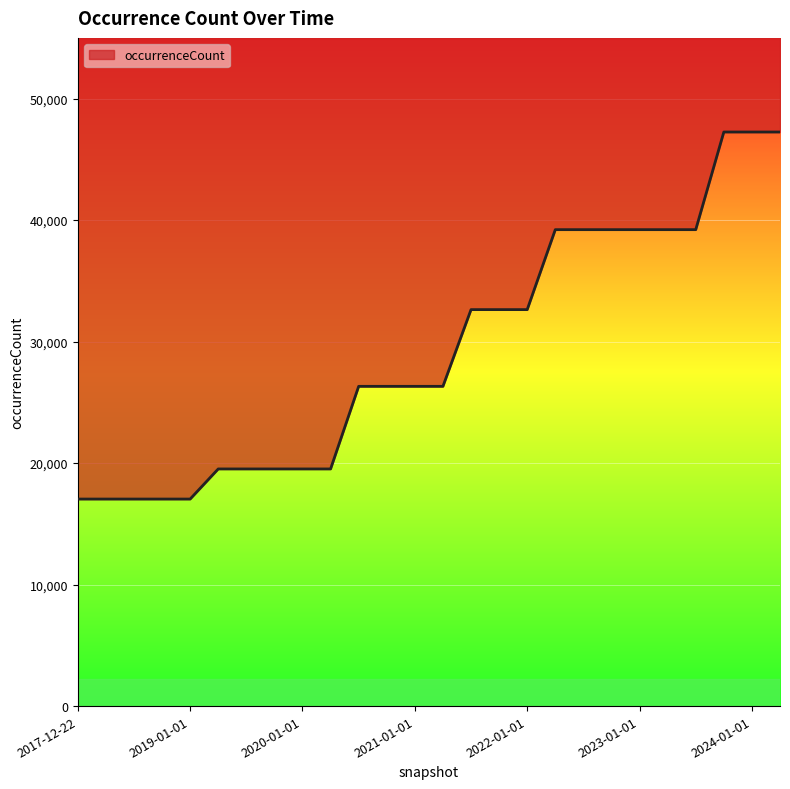

The chart shows a value of 26319 at 2021-01-01. True or false?

True